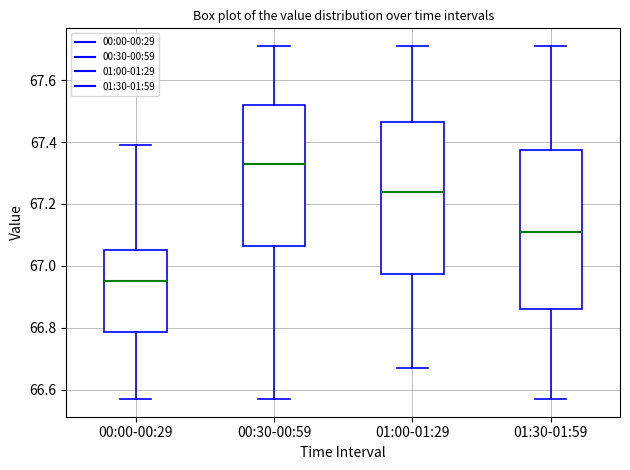

Which box is the tallest, from its lower edge to its upper edge?

01:30-01:59